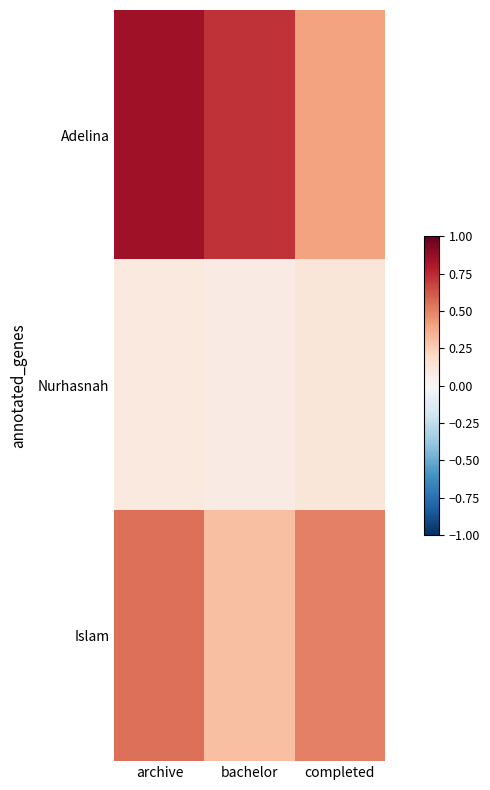

Rank the series at completed from highest to lowest value.

Islam, Adelina, Nurhasnah